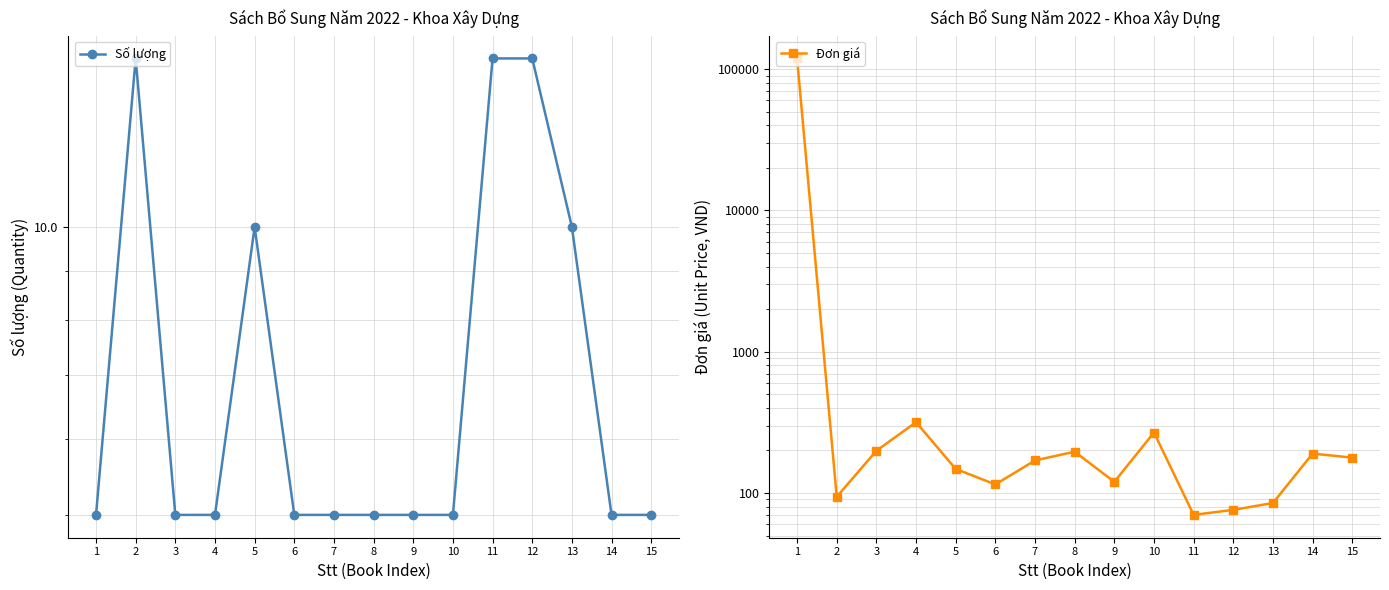

True or false: Đơn giá and Số lượng cross at least once.

False